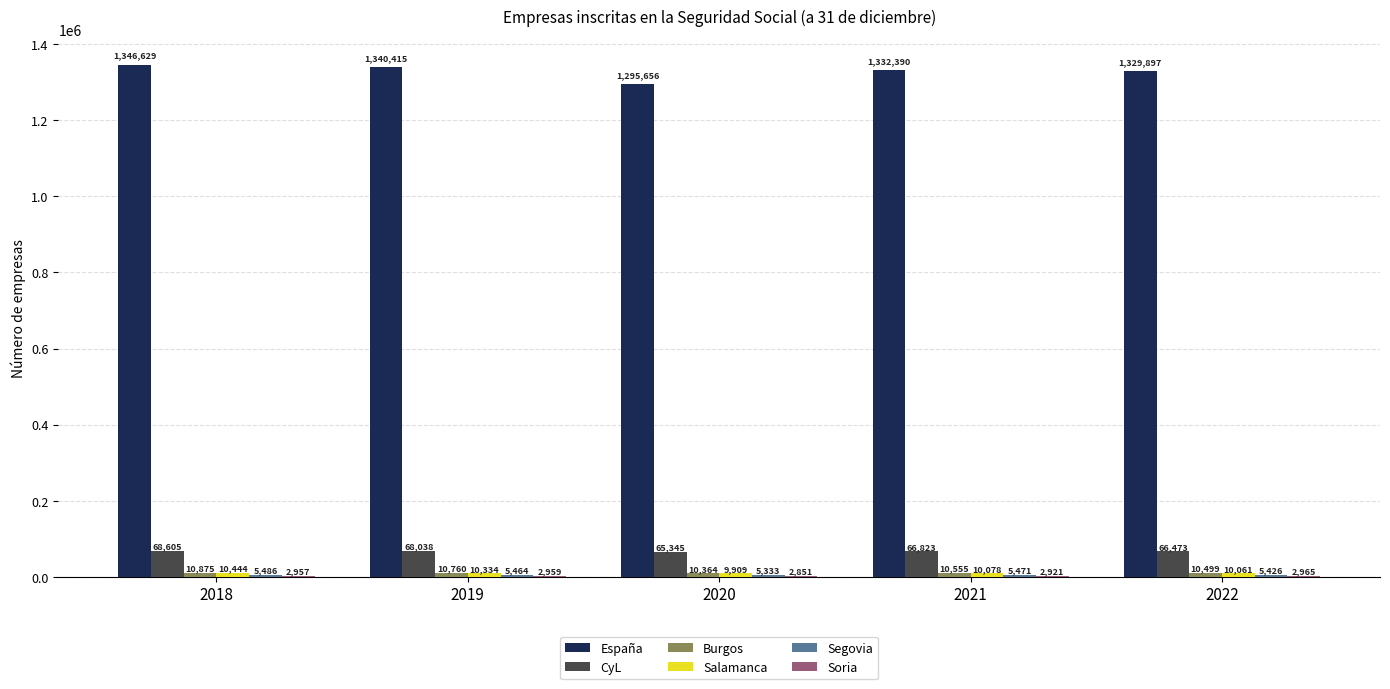

What is the difference between the CyL values at 2019 and 2021?

1215